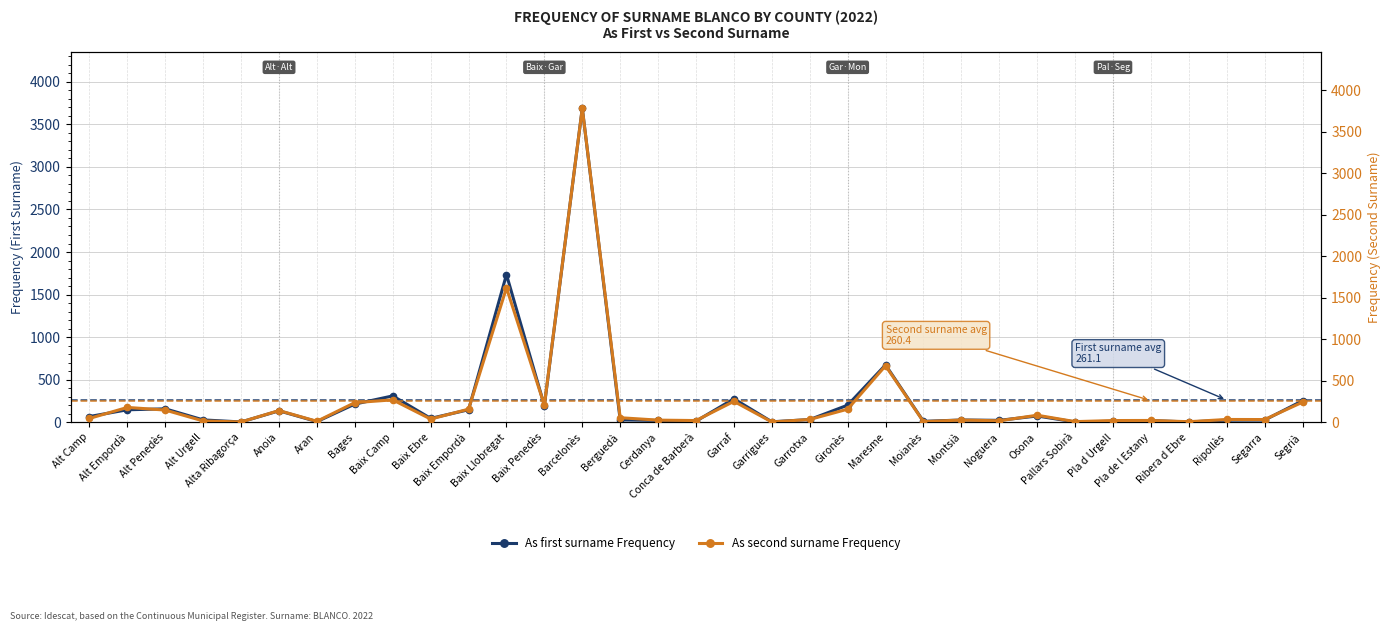

At which label does As second surname Frequency first exceed 39?

Alt Camp